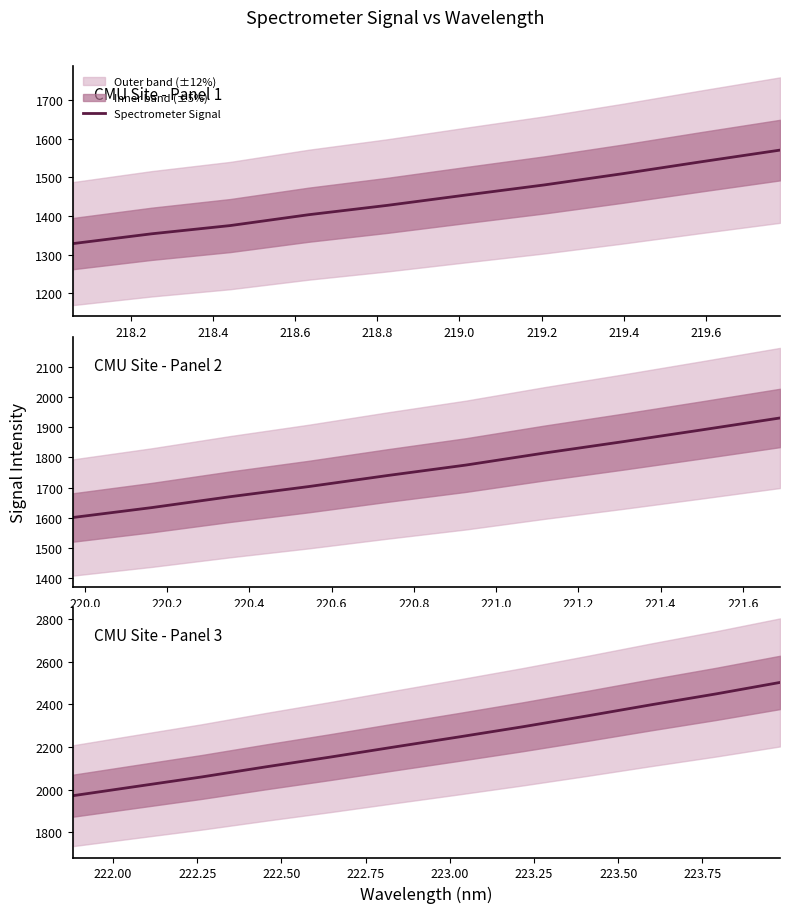

True or false: there are more than 0 points higher than both neighbors.

False